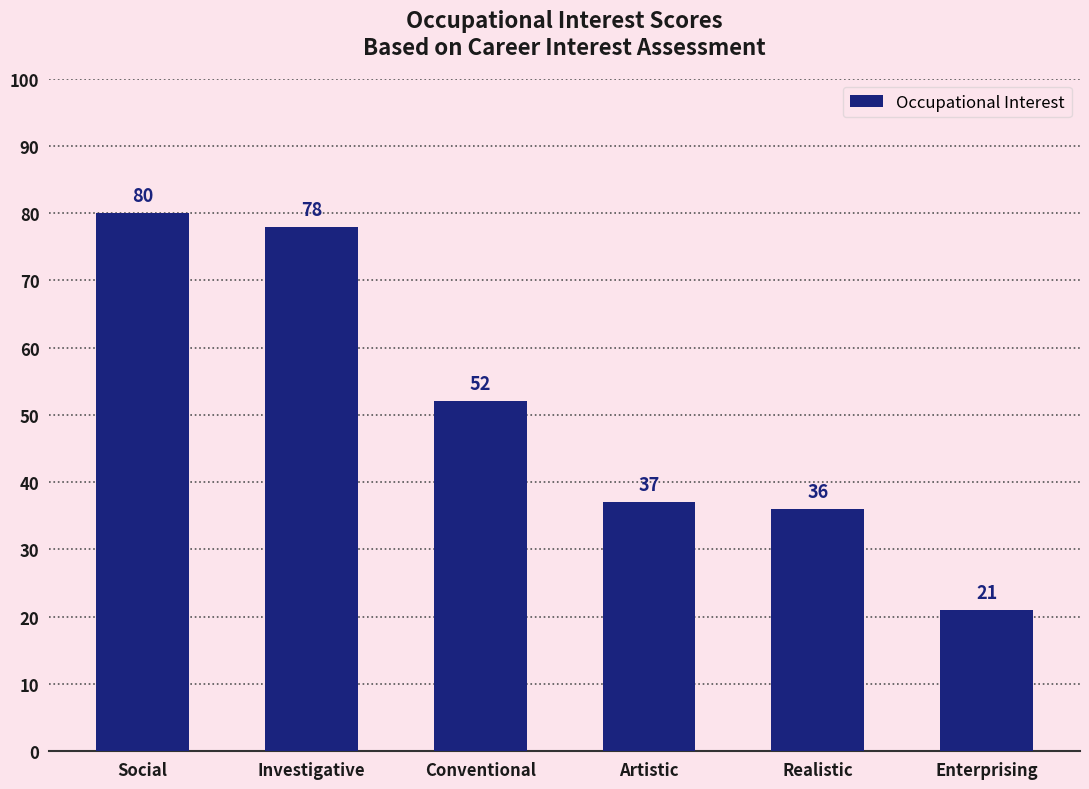

Which category has the lowest value across all series?

Enterprising